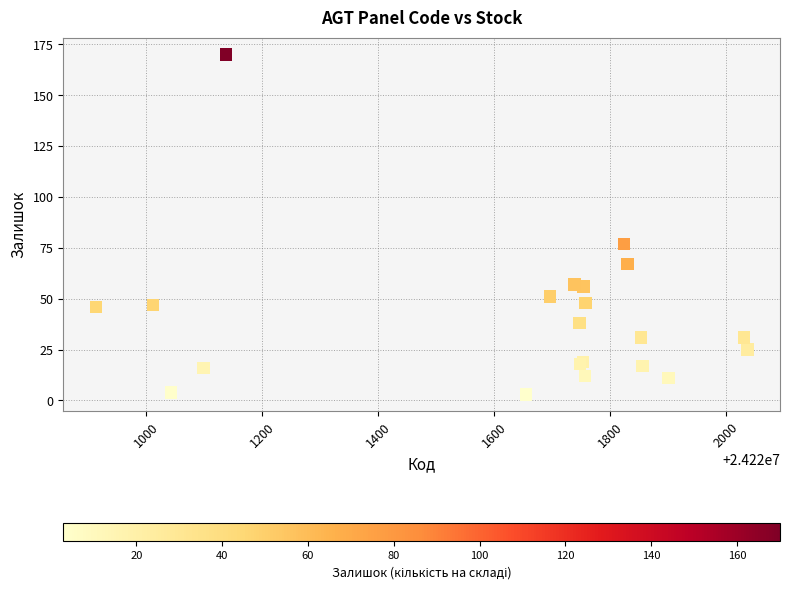

What Y value in the scatter plot is closest to 86?

77